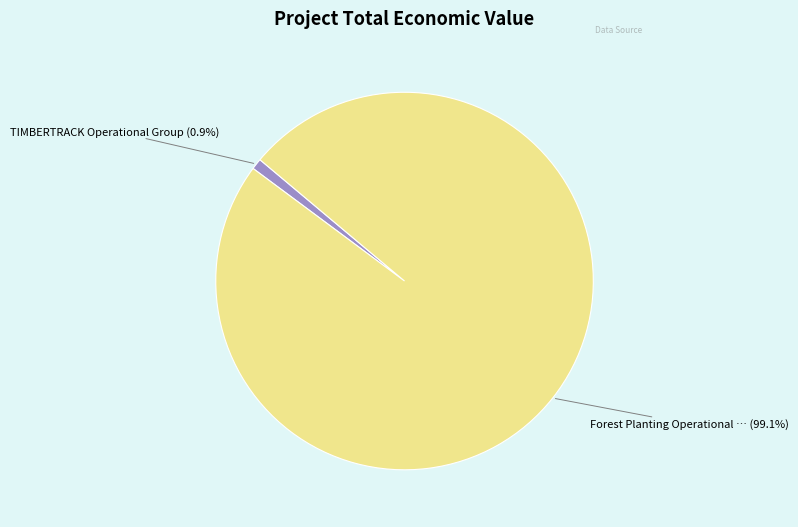

Is there a majority slice in this chart?

Yes